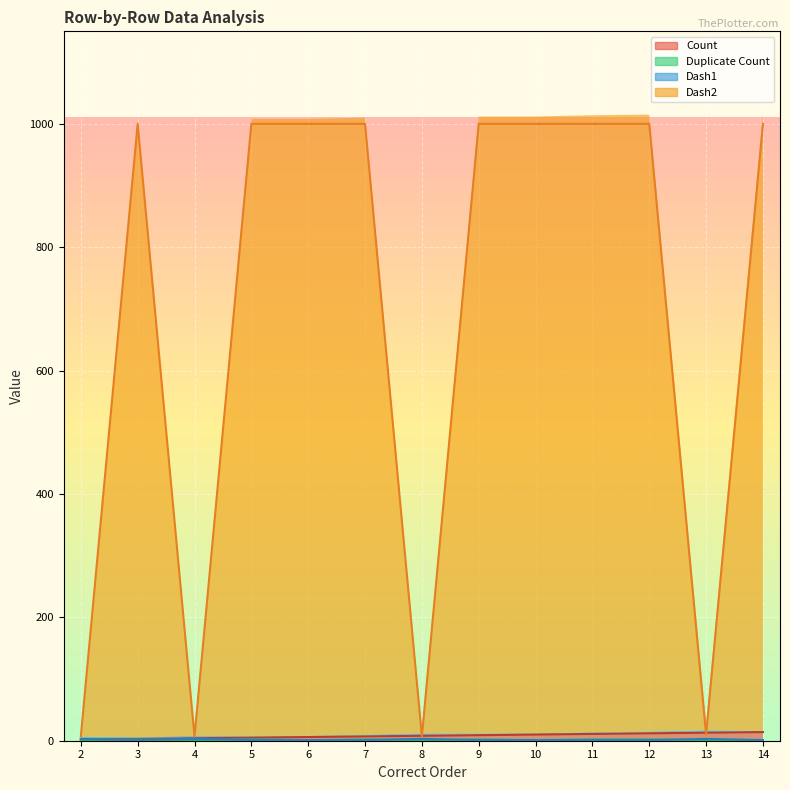

How many lines are shown in the chart?

4